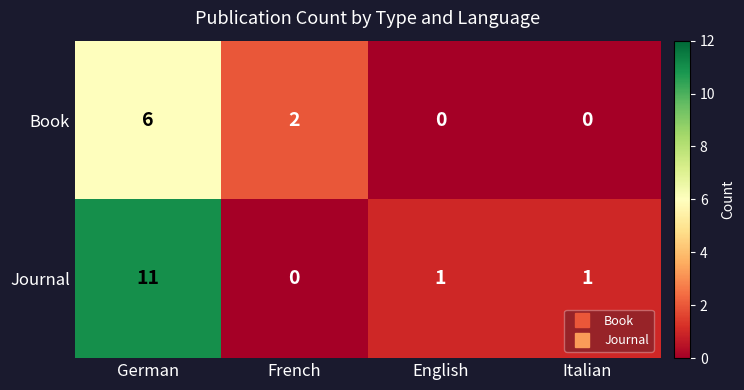

Which series has the widest spread of values?

Journal